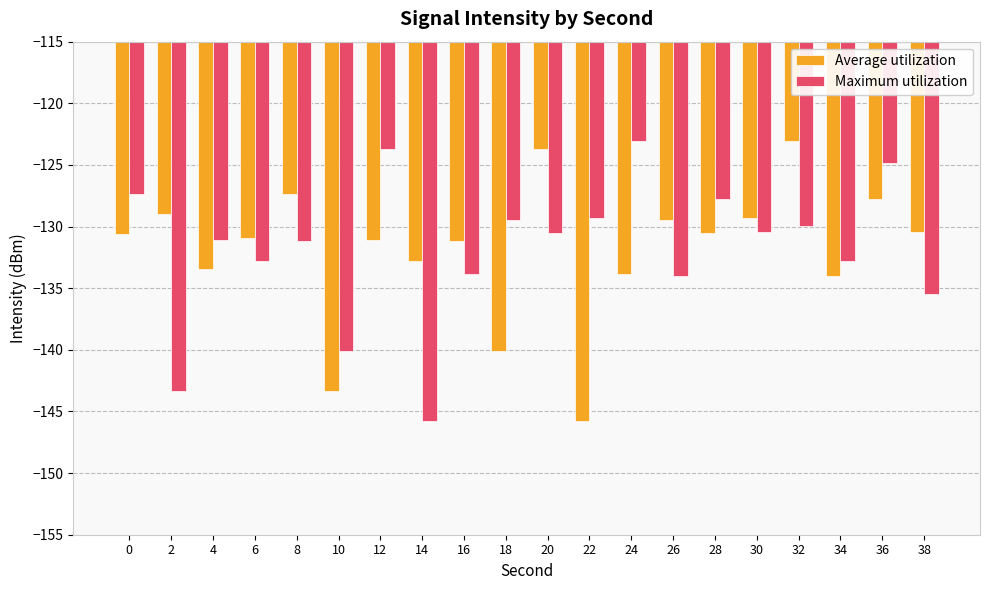

Which series changed the most between 18 and 20?

Average utilization